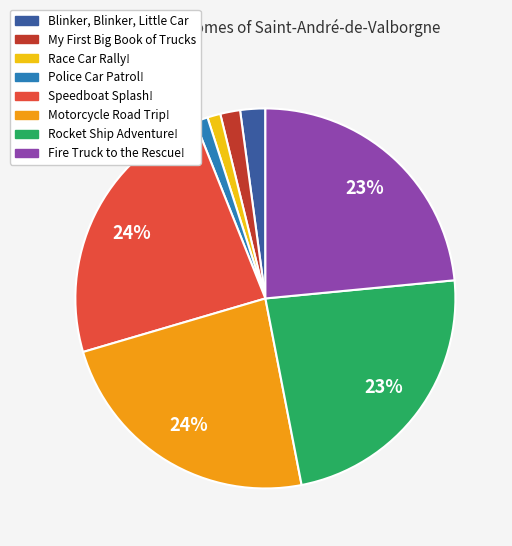

Is there any slice that represents more than half of the pie?

No